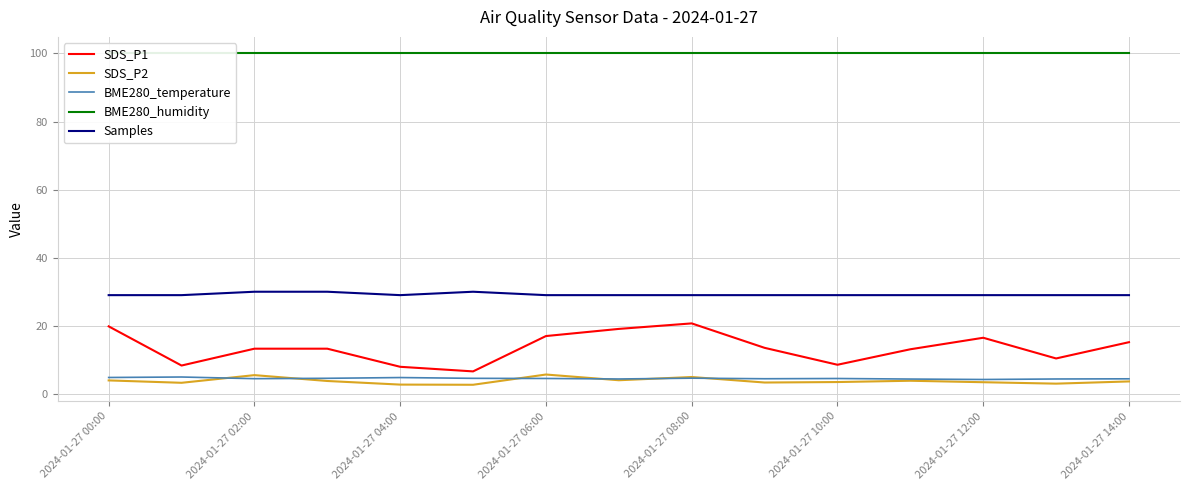

True or false: BME280_humidity has more than 1 interior local peaks.

False